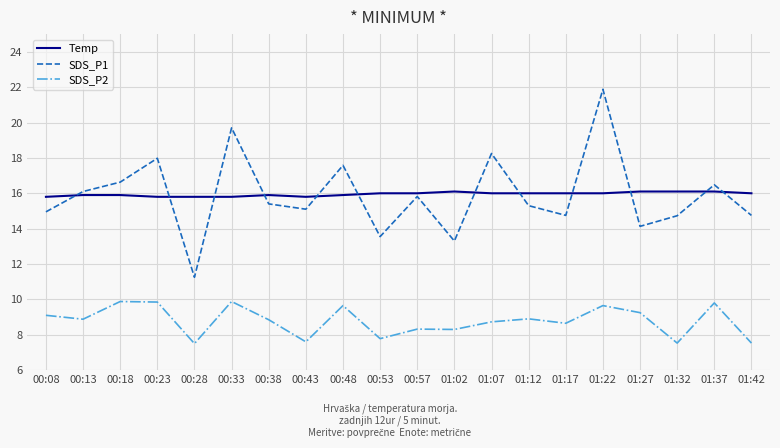

True or false: Temp has a value of 15.9 at 00:18.

True